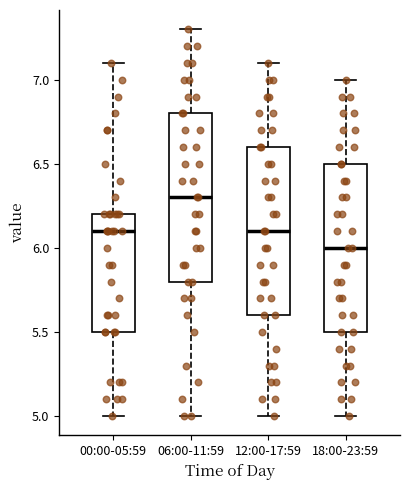

Where does the upper whisker of the box for 18:00-23:59 end on the y-axis? The values are not printed on the chart, so give them approximately, as read against the axis.

7.0